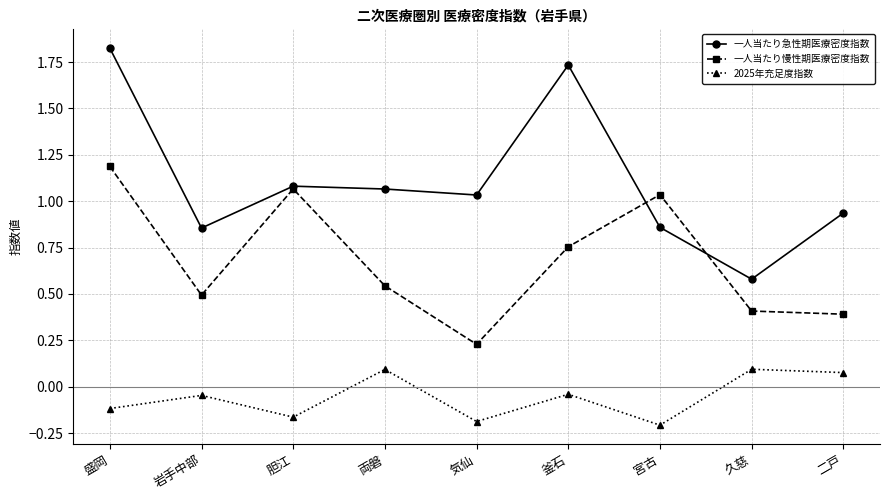

How many 2025年充足度指数 values are between 0 and 1?

3